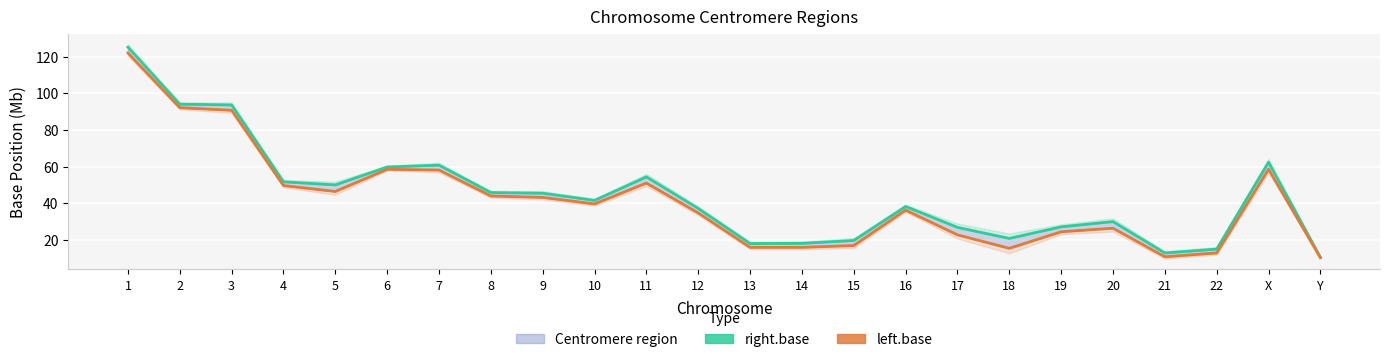

True or false: left.base and right.base intersect in this chart.

False